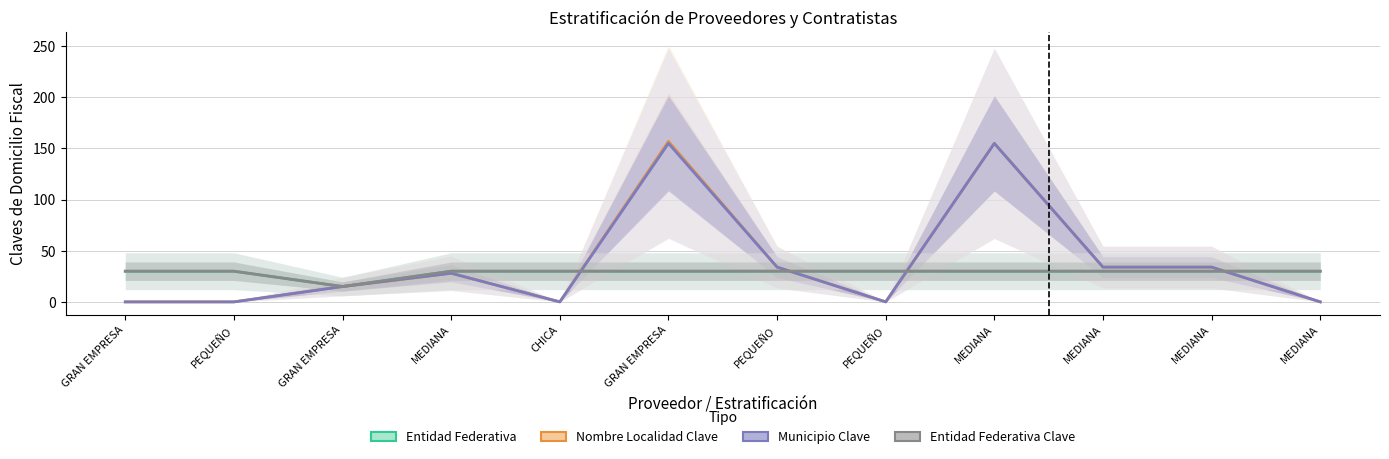

Between GRAN EMPRESA and MEDIANA, which is larger?

MEDIANA